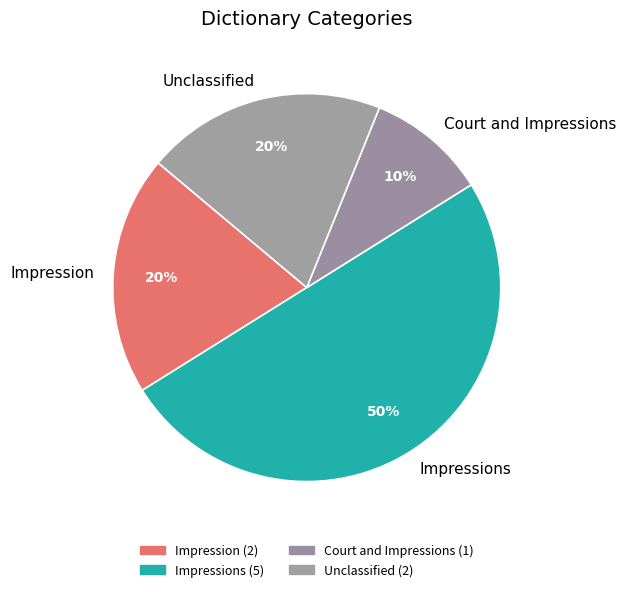

Is it true that Impressions is 1% of the pie?

False